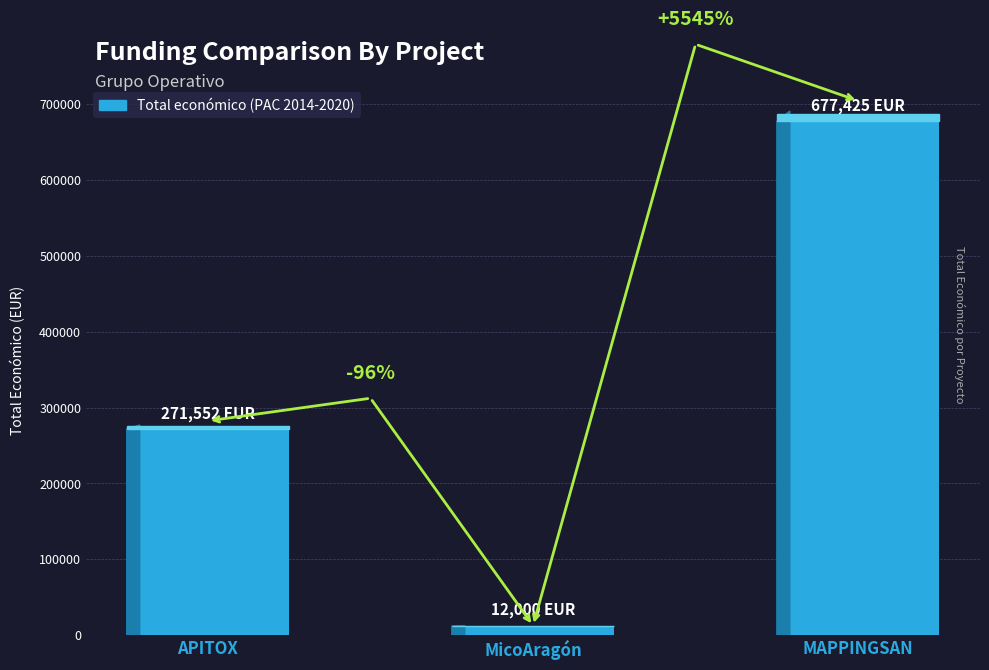

Does the chart contain any negative values?

No